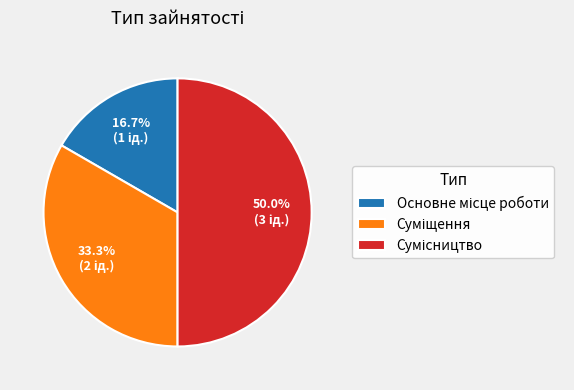

How many segments does this pie chart have?

3